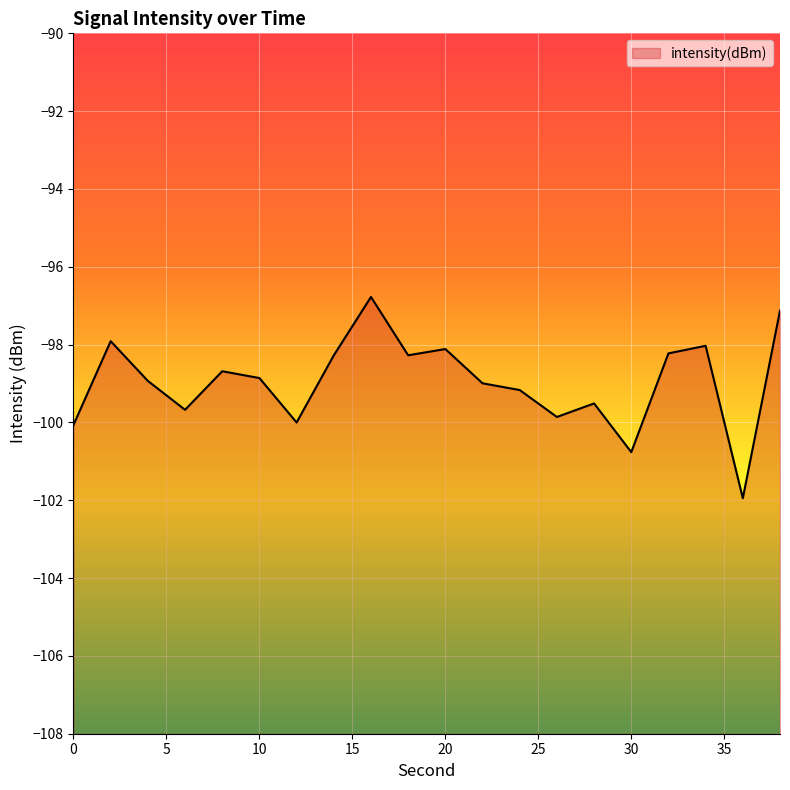

What is the change in value from 26 to 36?

-2.1